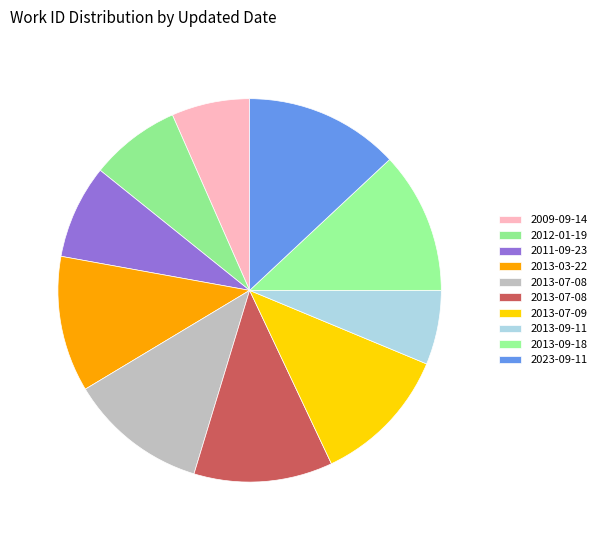

Which category has the biggest portion of the pie?

2023-09-11